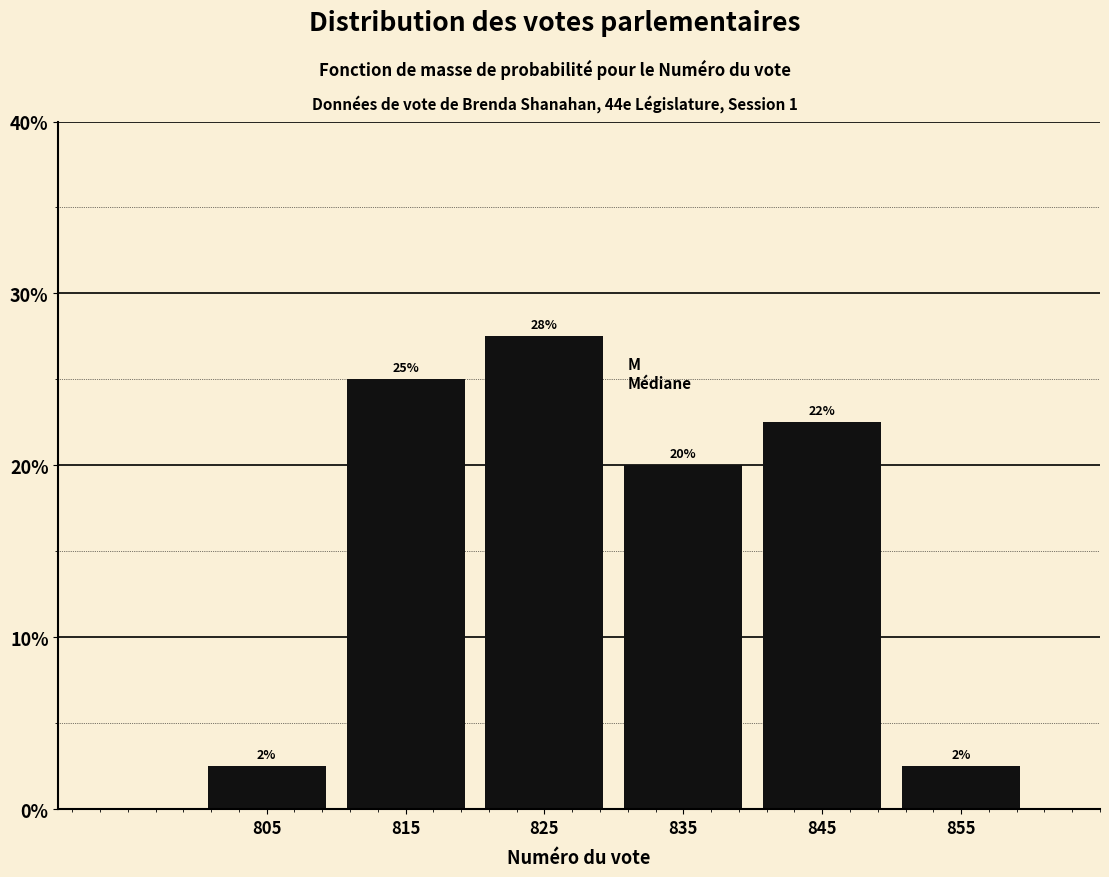

Are the bars horizontal?

No